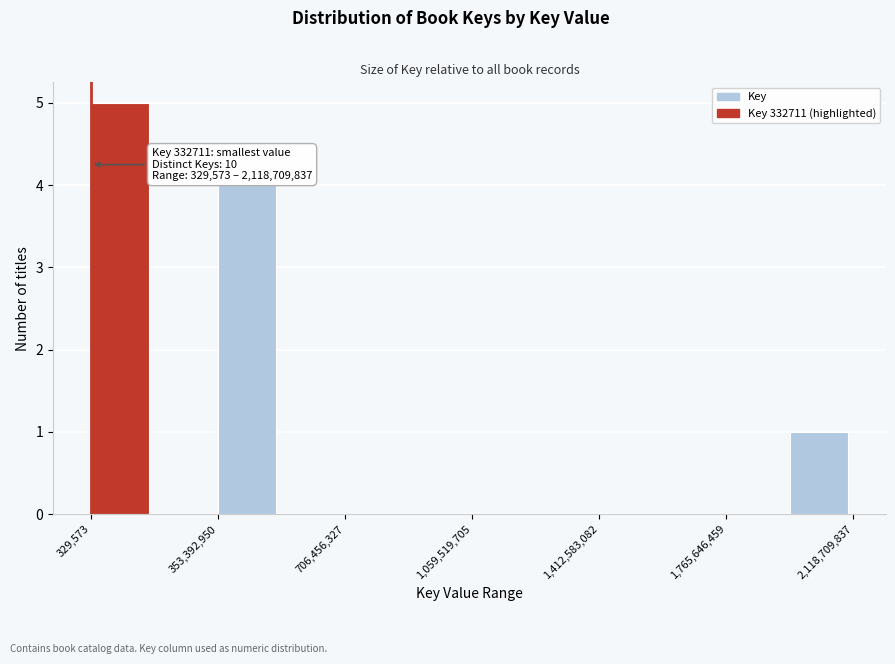

Around what value on the x-axis is the tallest bar? Give the approximate position of its centre, as read against the axis.

100000000